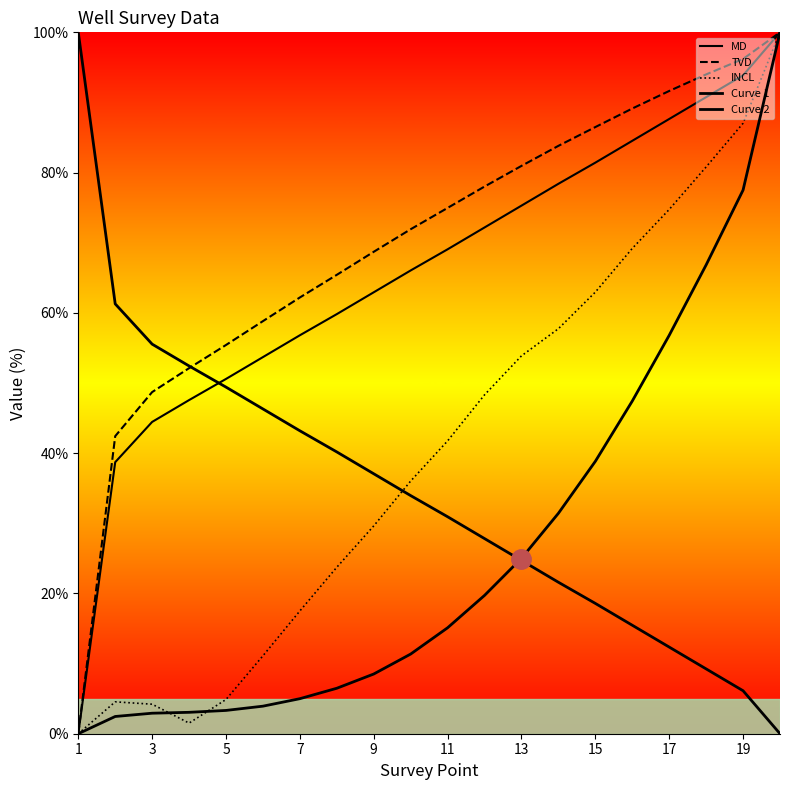

How many values in the INCL series exceed 41?

10